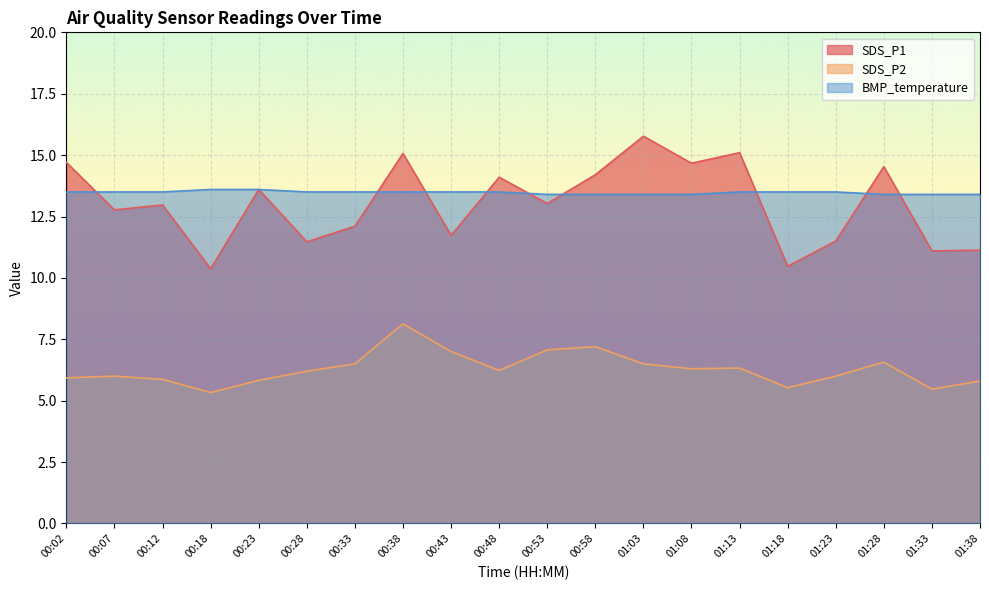

True or false: BMP_temperature has more than 0 points higher than both neighbors.

False